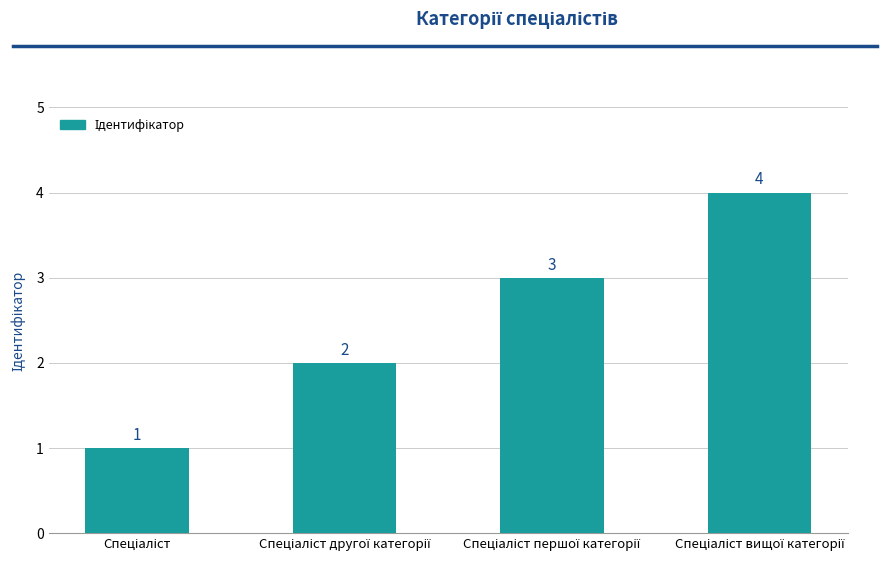

What is the value of the 4th bar from the left?

4